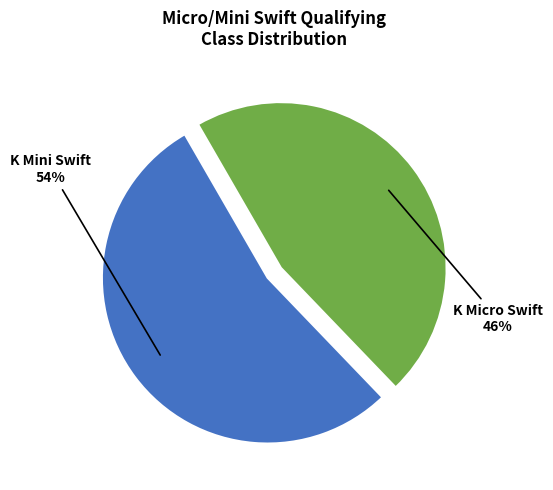

To the nearest percent, what is the difference between the largest and smallest slice percentages?

8%